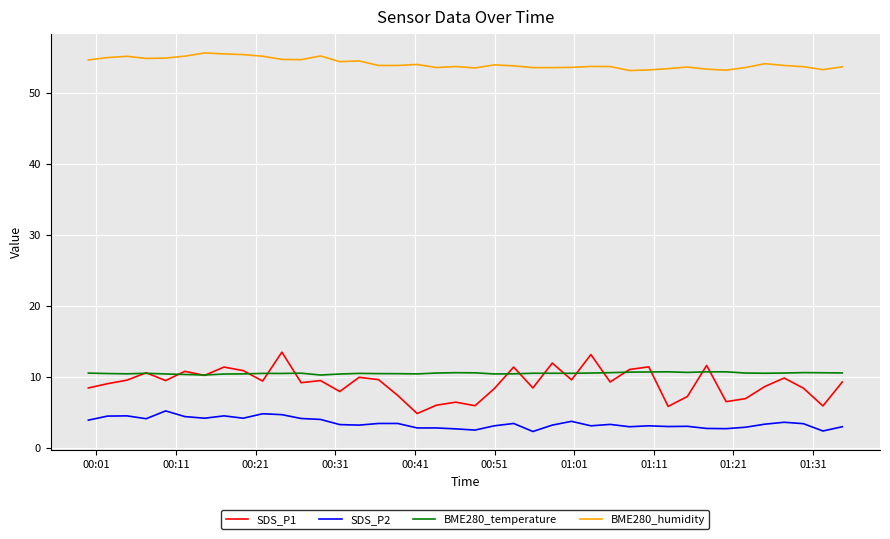

List the series in order of their peak value, lowest first.

SDS_P2, BME280_temperature, SDS_P1, BME280_humidity